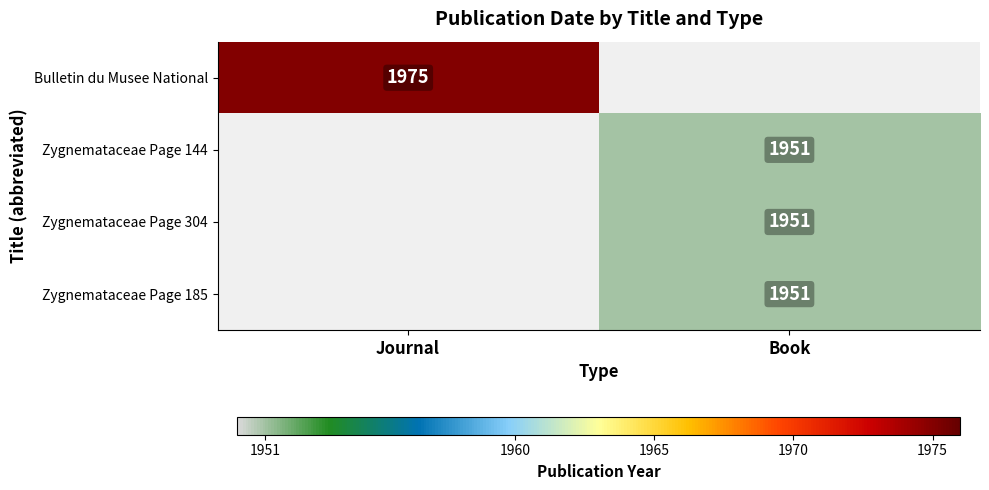

The Bulletin du Musee National series shows 3237.5 at Journal. True or false?

False